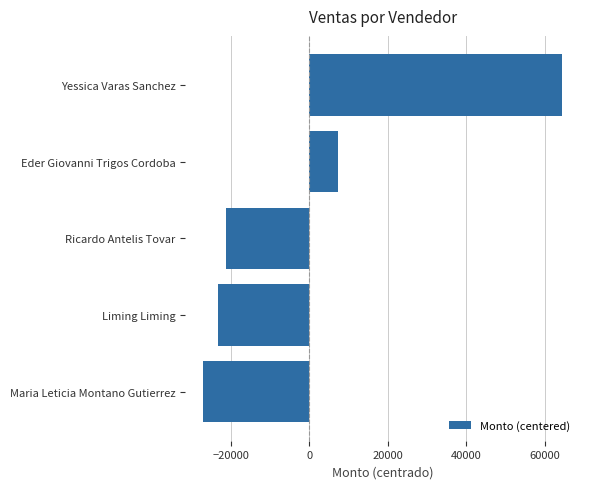

At which label is the value closest to 18686?

Eder Giovanni Trigos Cordoba